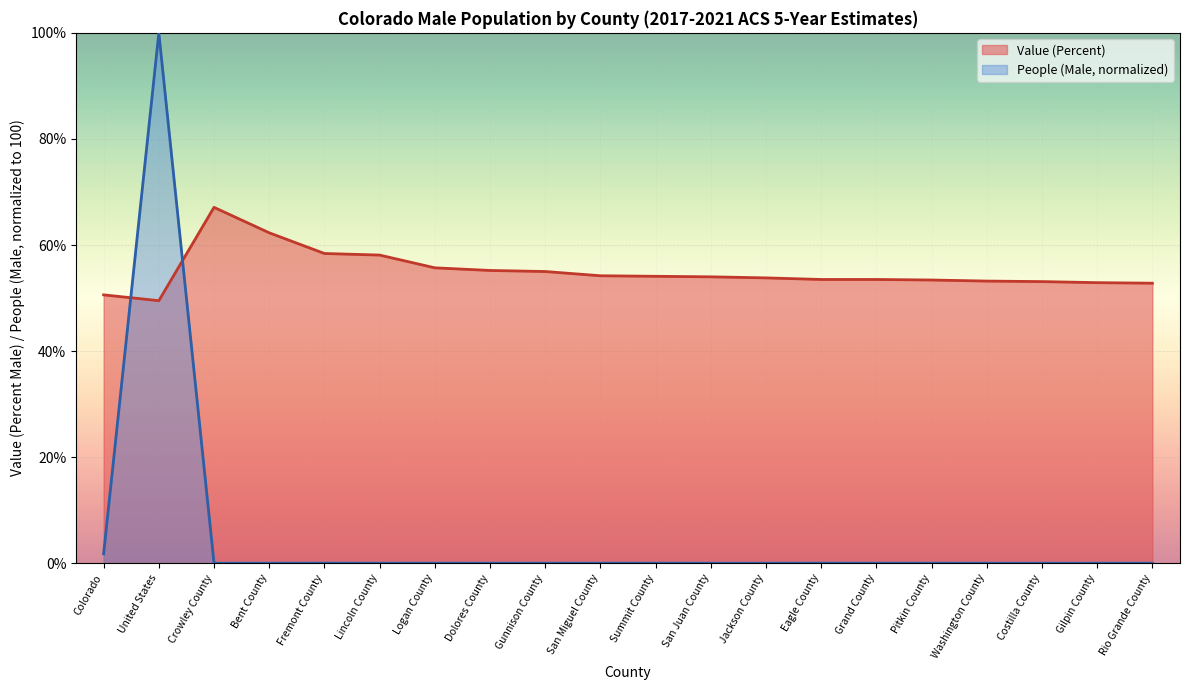

At which category is the sum across all series the highest?

United States